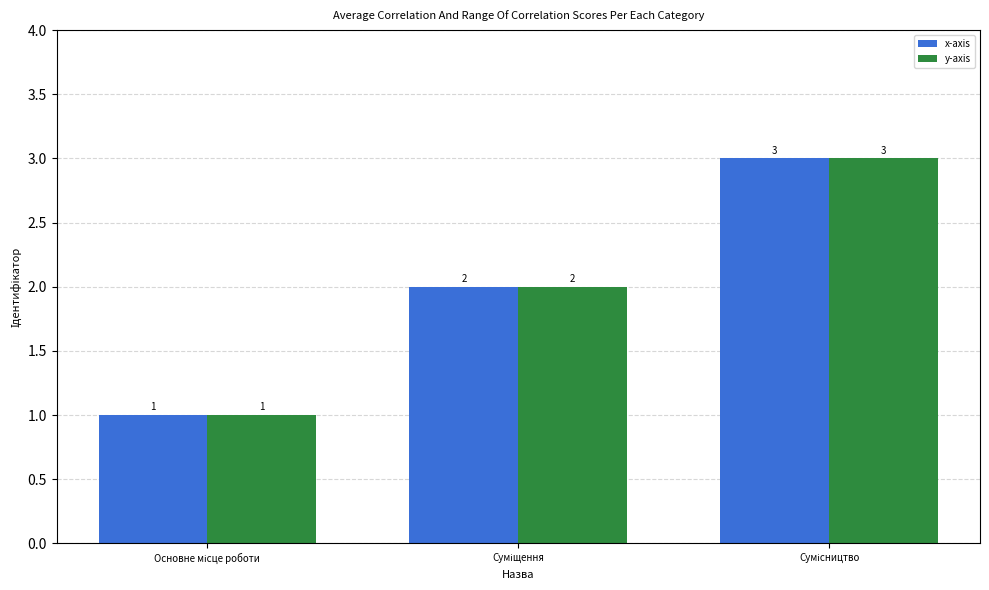

What is the highest value of the x-axis series?

3